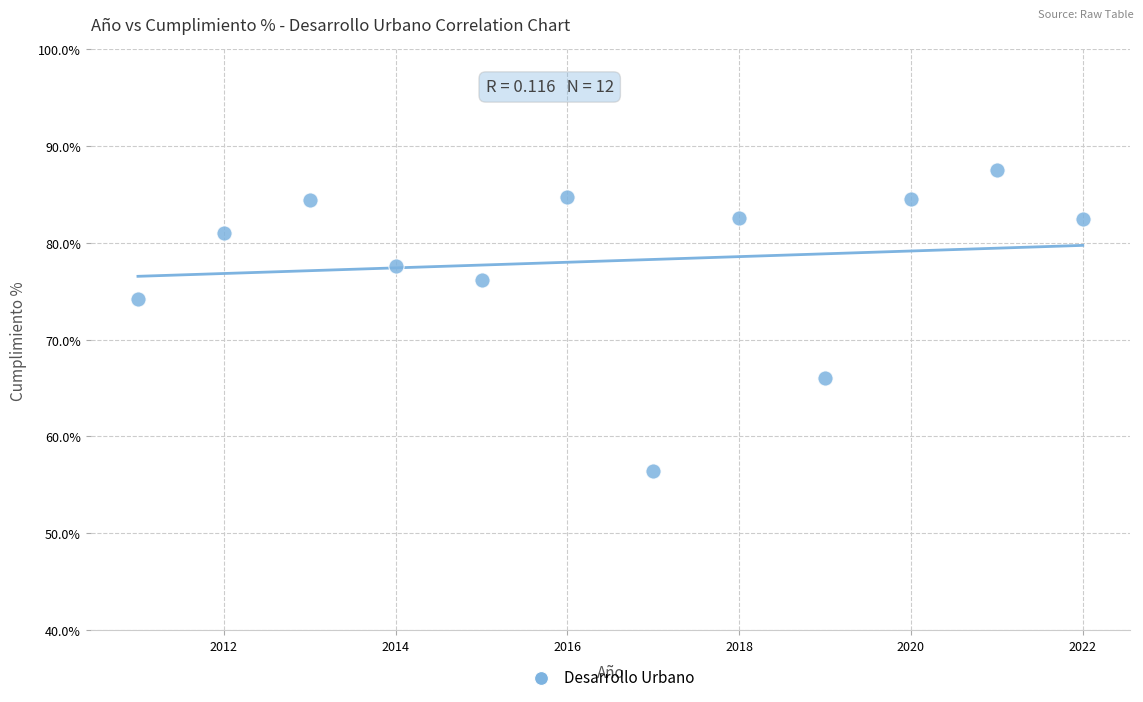

What is the range of Y values (max minus min)?

31.0